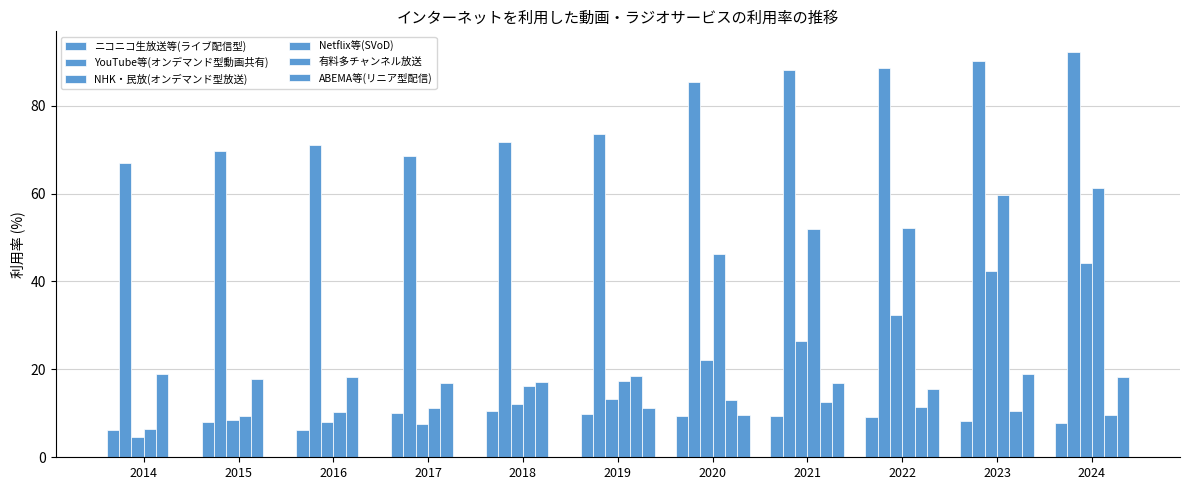

True or false: YouTube等(オンデマンド型動画共有) has a value of 88.5 at 2022.

True